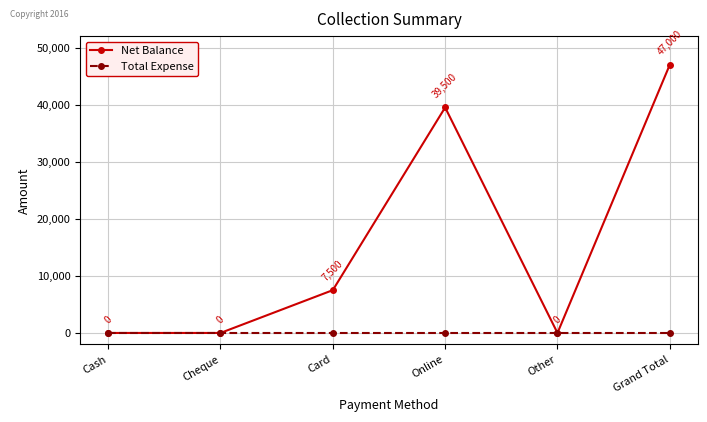

True or false: Net Balance has more than 2 points higher than both neighbors.

False